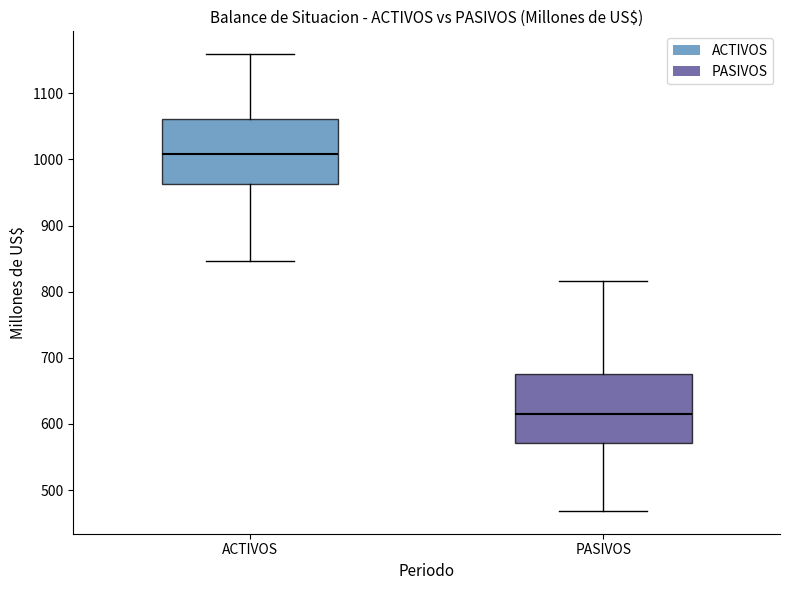

Which box's median line is the highest?

ACTIVOS